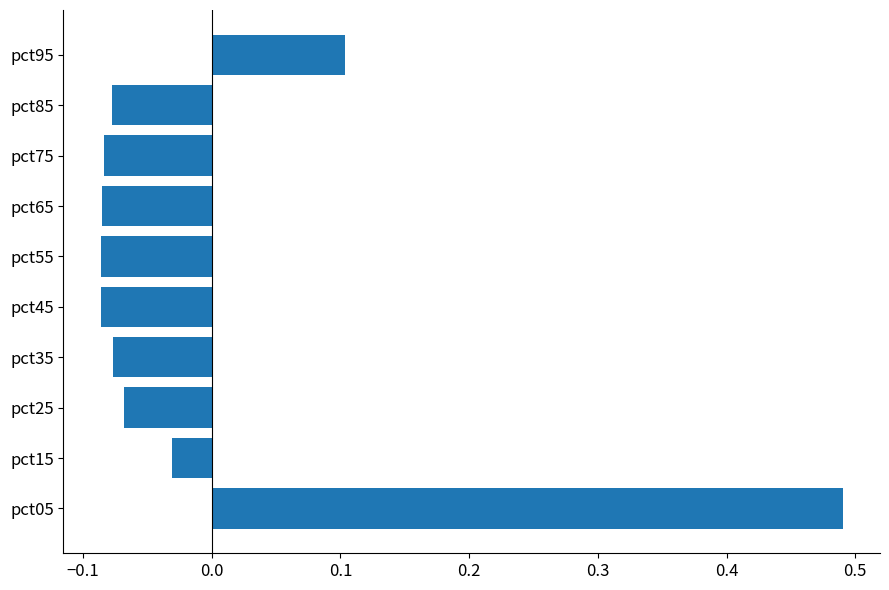

How many data points does each series have?

10